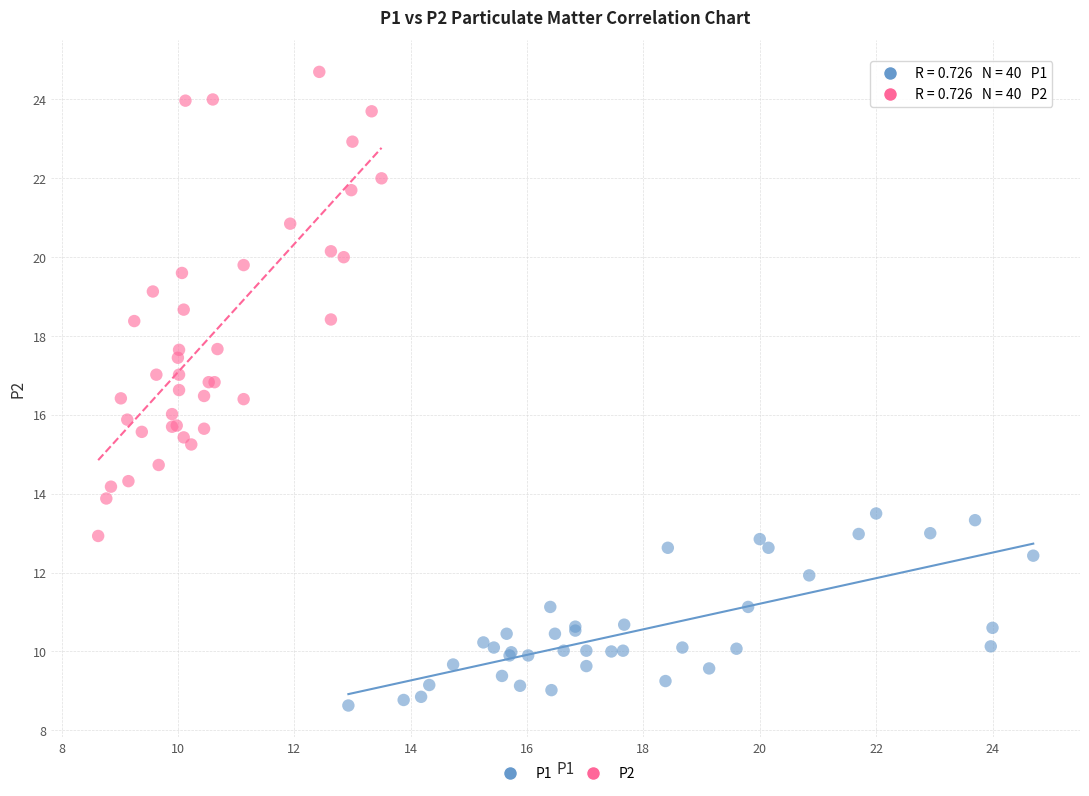

Which series contains the highest Y value?

P2